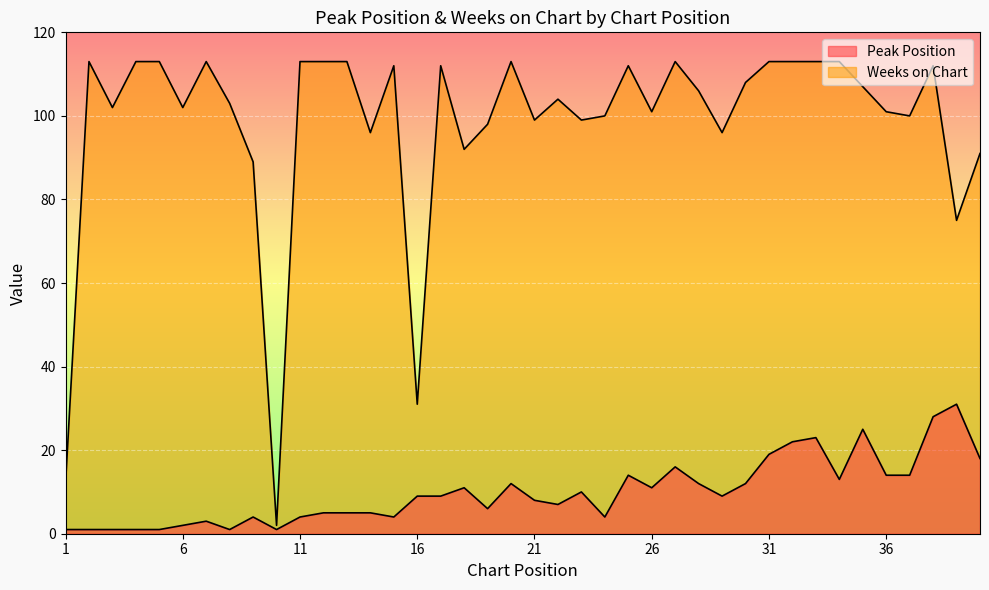

Which series has the largest total across all categories?

Weeks on Chart